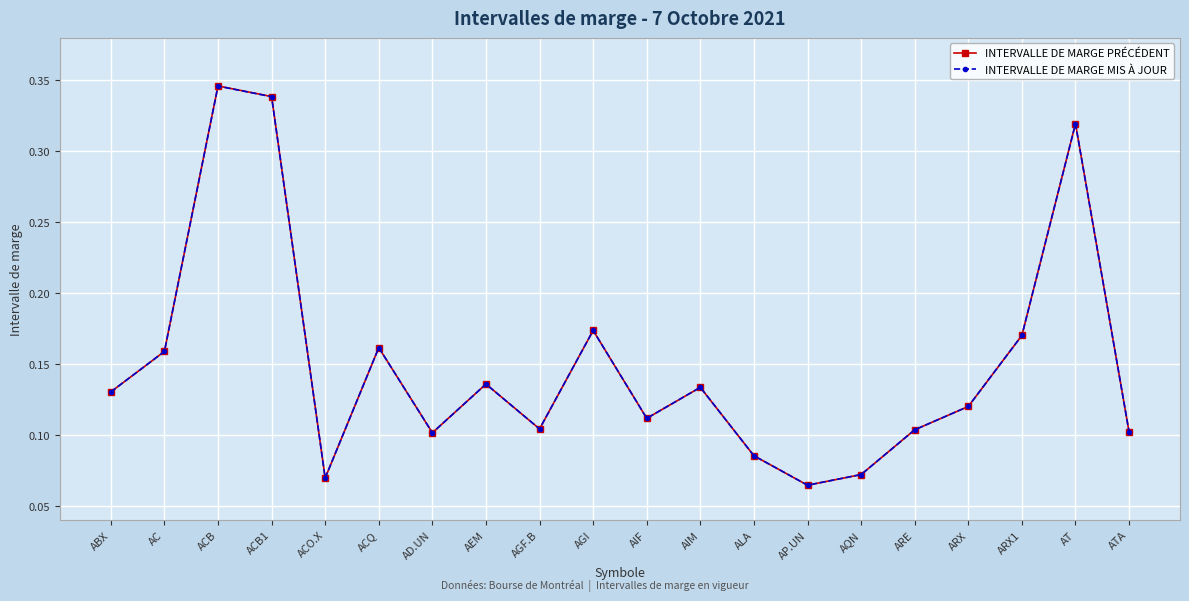

What is the label of the 17th point from the right?

ACB1